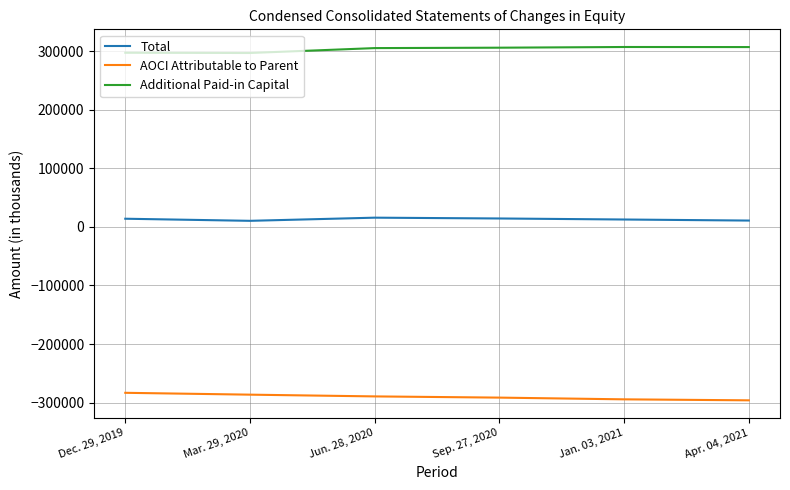

True or false: Additional Paid-in Capital has a value of 305013 at Jun. 28, 2020.

True